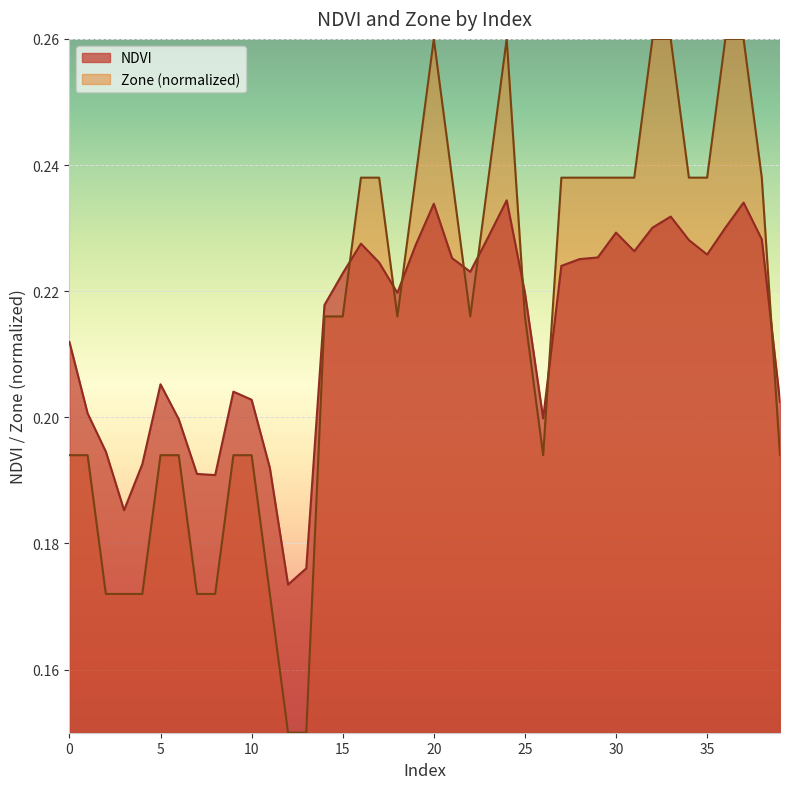

Is the value of NDVI at 34 greater than the value of Zone at 11?

Yes